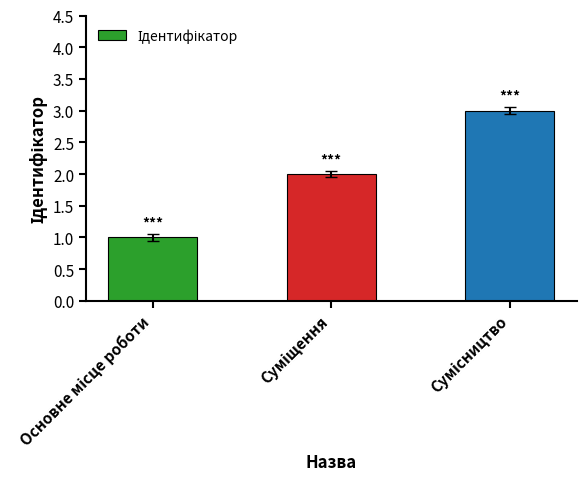

Does the chart contain stacked bars?

No